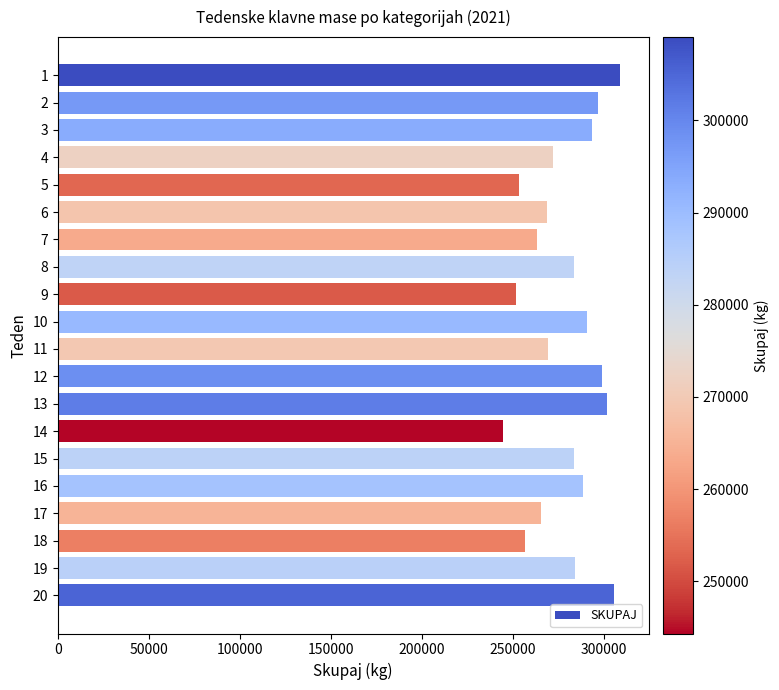

How many values are below 283796?

10